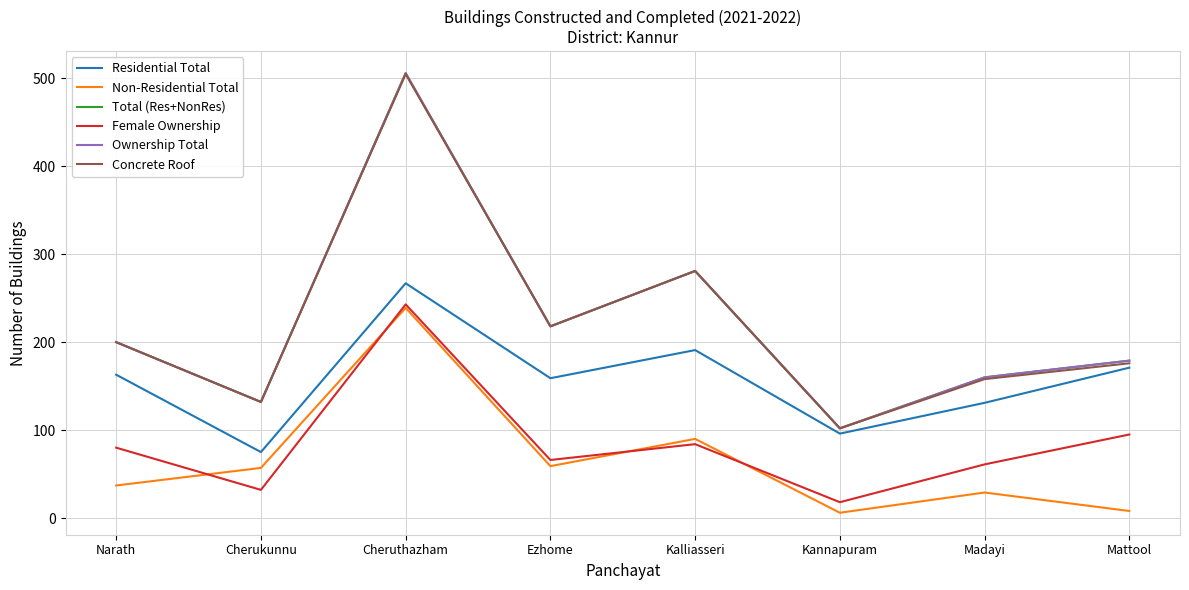

Does the chart have visible grid lines?

Yes